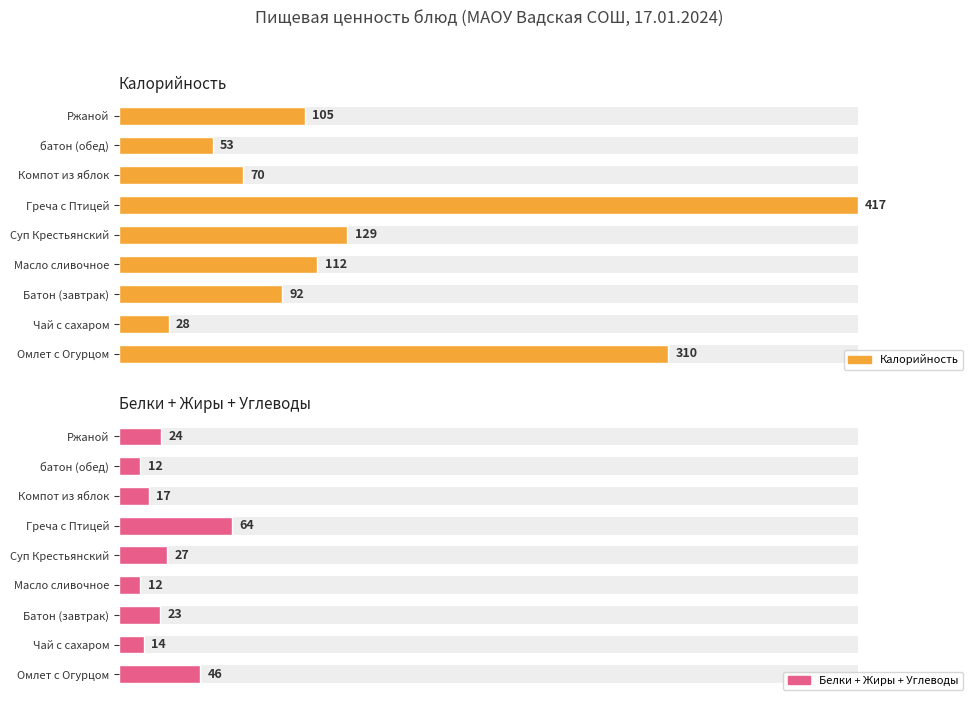

How many bars are there in each group?

2